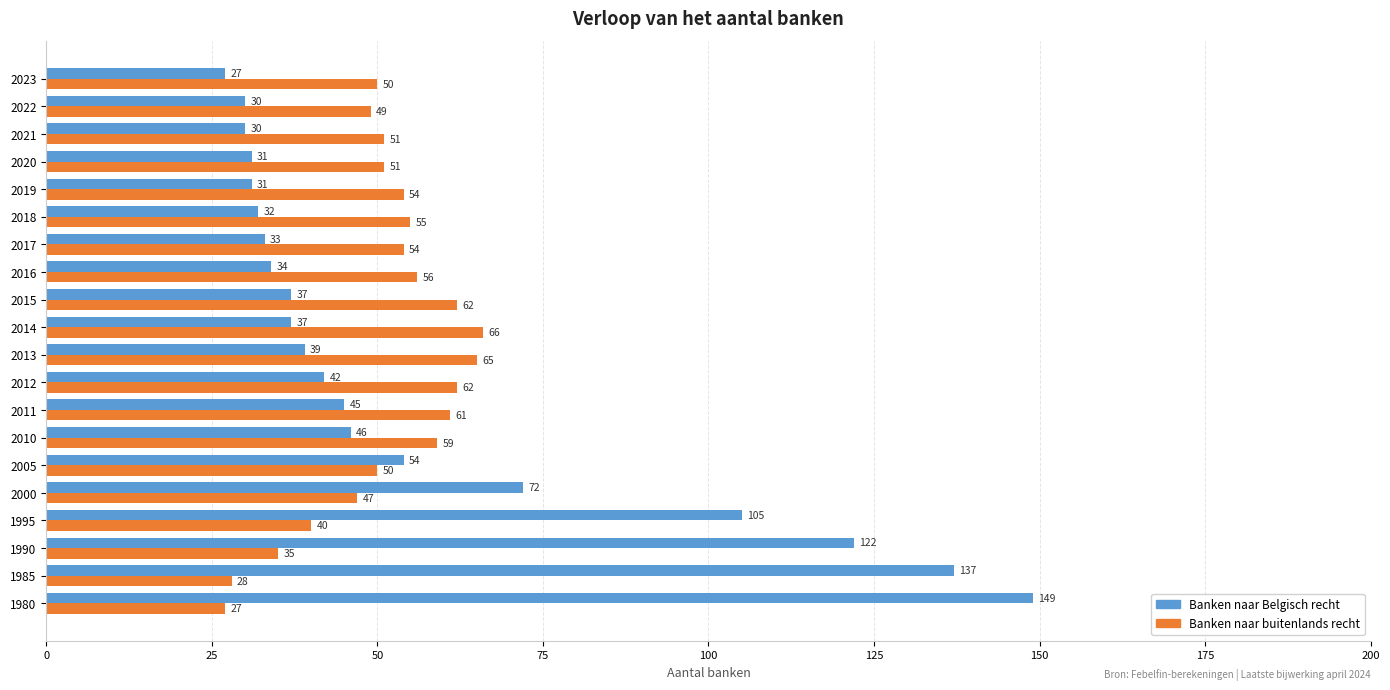

Which series has the widest spread of values?

Banken naar Belgisch recht